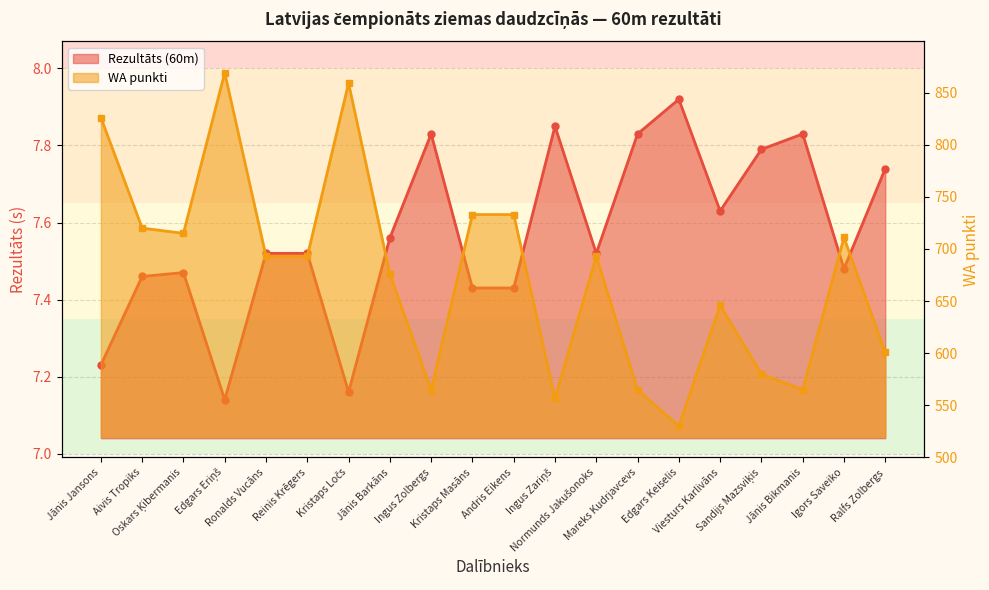

What is the difference between the maximum and minimum values in the Rezultāts (60m) series?

0.8